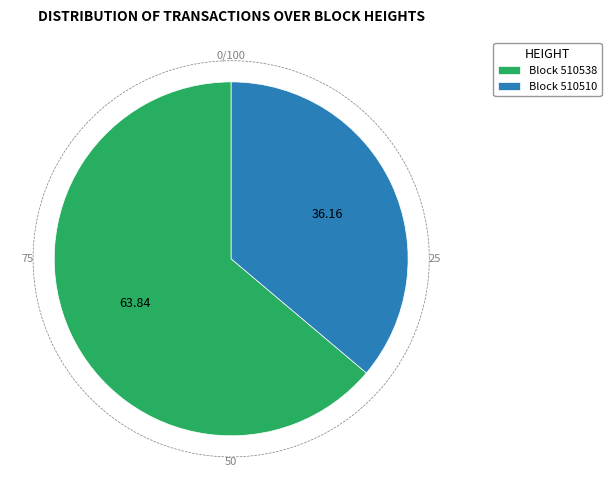

To the nearest percent, what portion does 510510 represent?

36%